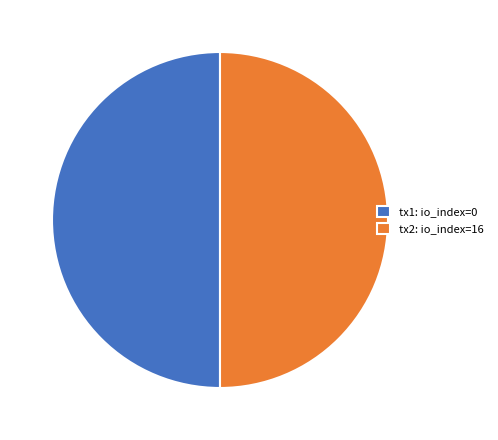

What is the ratio of the value at tx1: io_index=0 to the value at tx2: io_index=16?

1.0